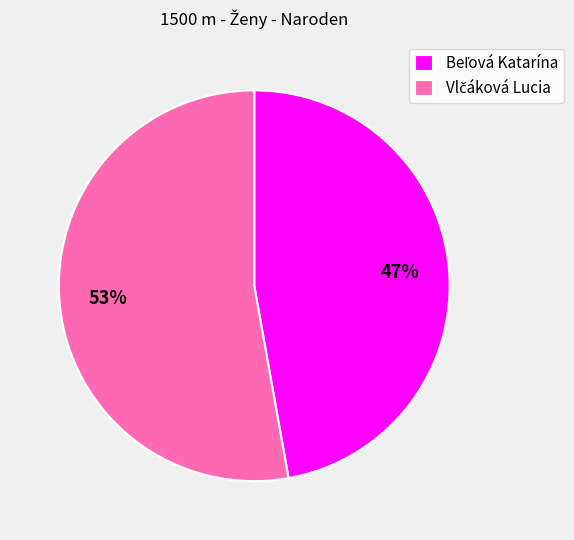

To the nearest percent, what is the average slice percentage?

50%